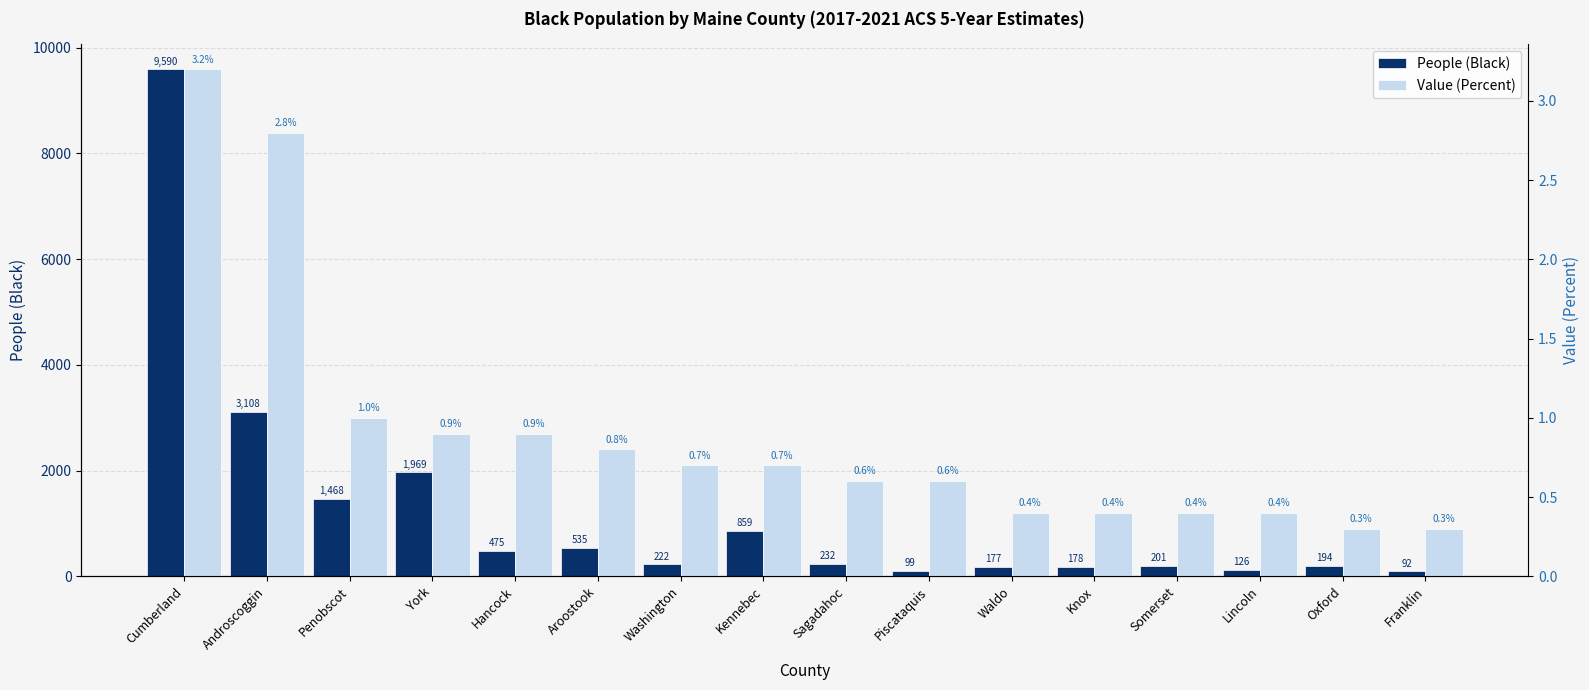

Which category has the lowest value in the Value (Percent) series?

Oxford